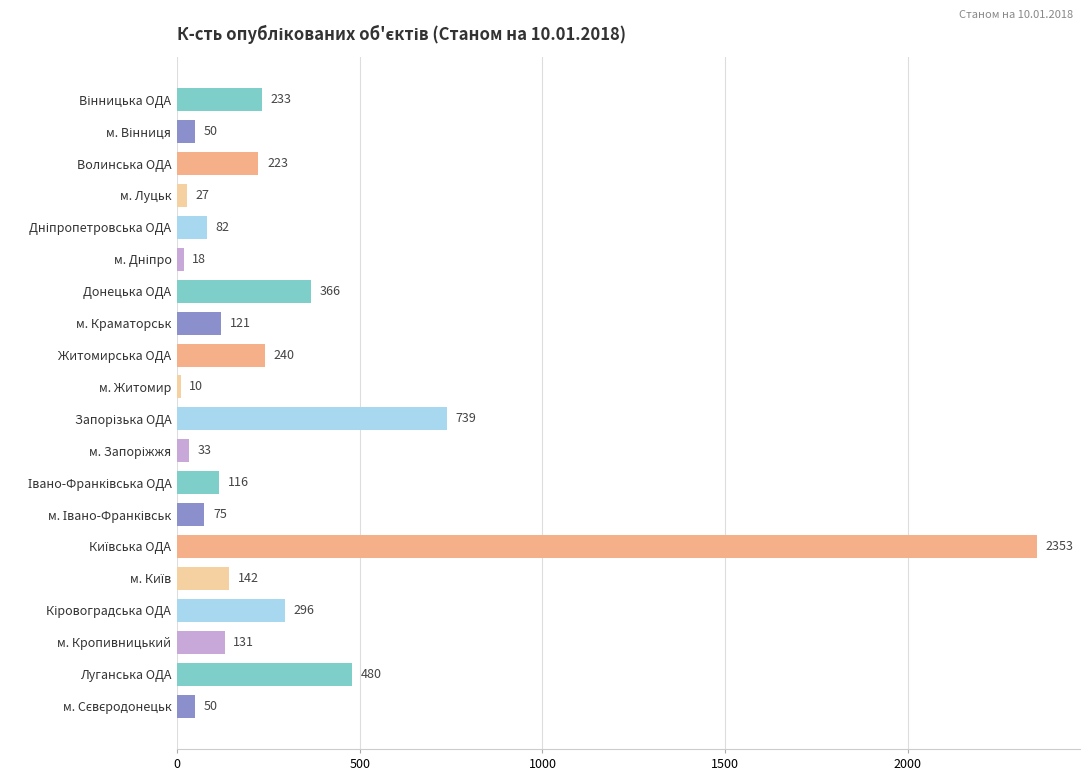

How many bars are there in total?

20